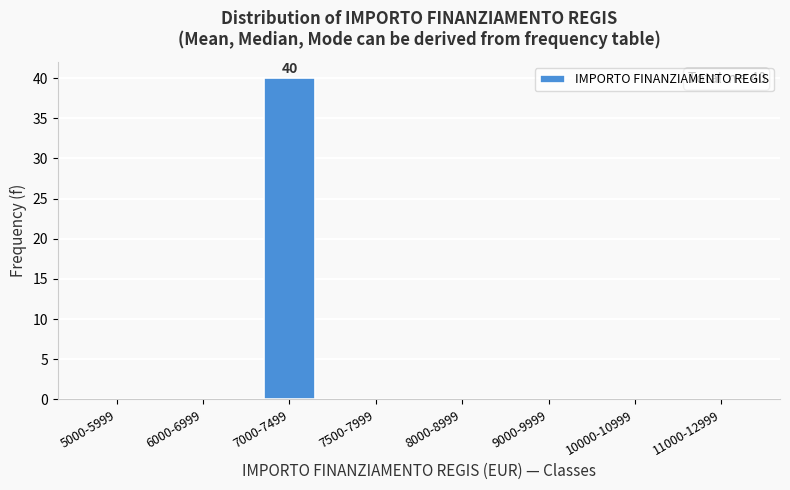

Reading left to right, what are all the values shown in this chart?

5000-5999=0	6000-6999=0	7000-7499=40	7500-7999=0	8000-8999=0	9000-9999=0	10000-10999=0	11000-12999=0